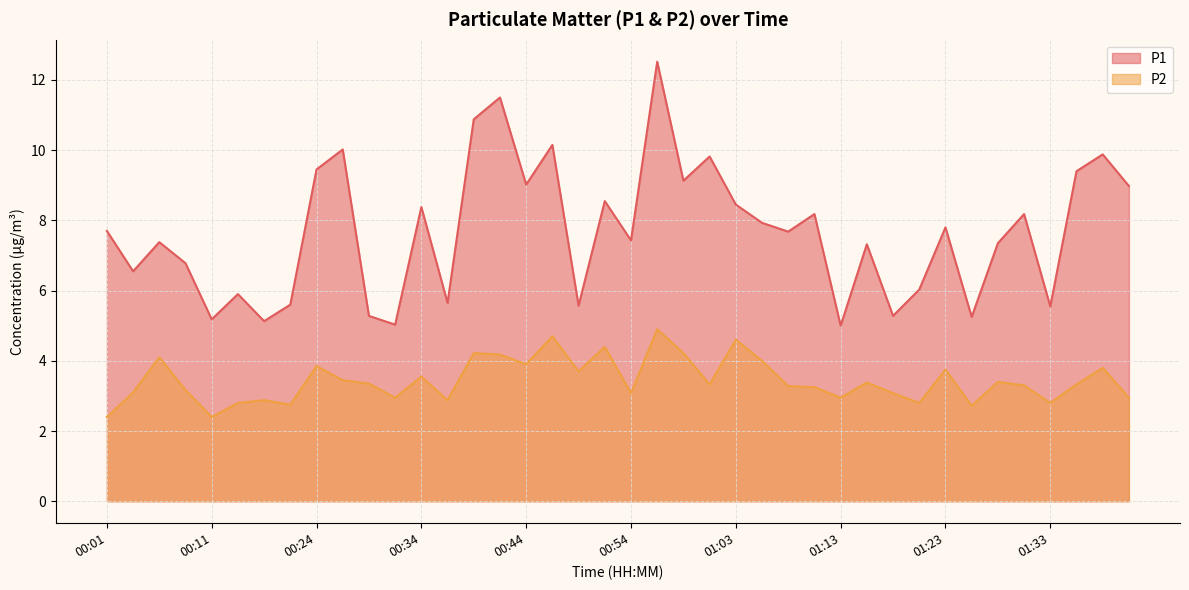

What is the spread (max minus min) of values at 00:54?

4.3